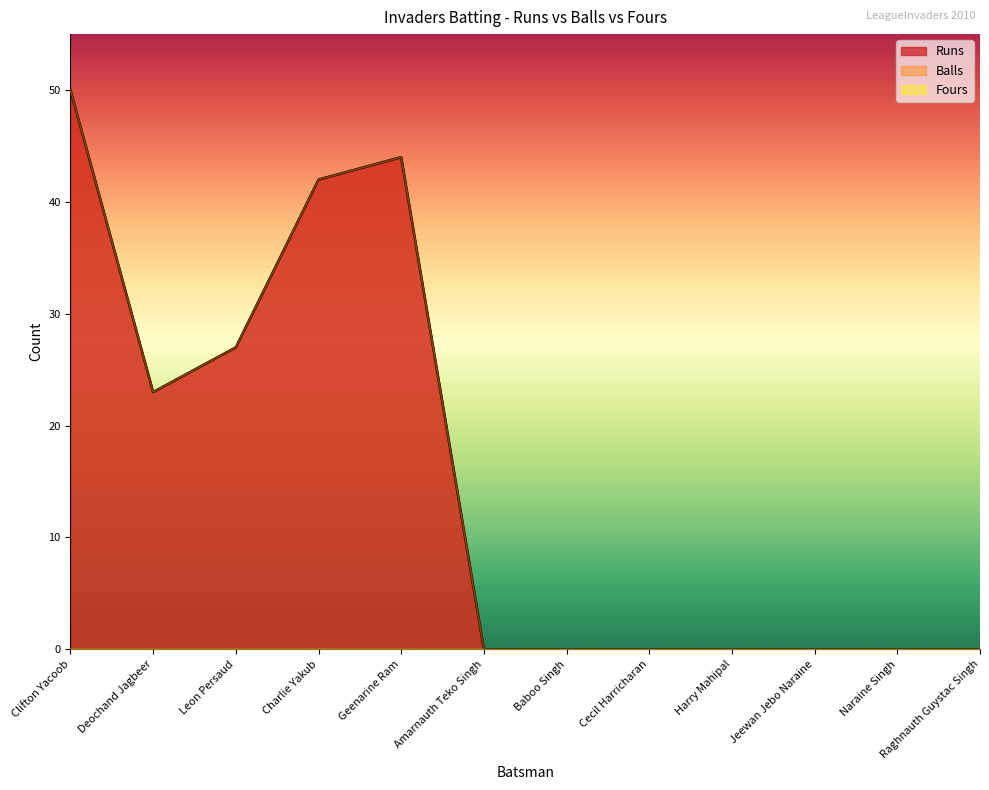

What is the difference between the Balls values at Charlie Yakub and Deochand Jagbeer?

19